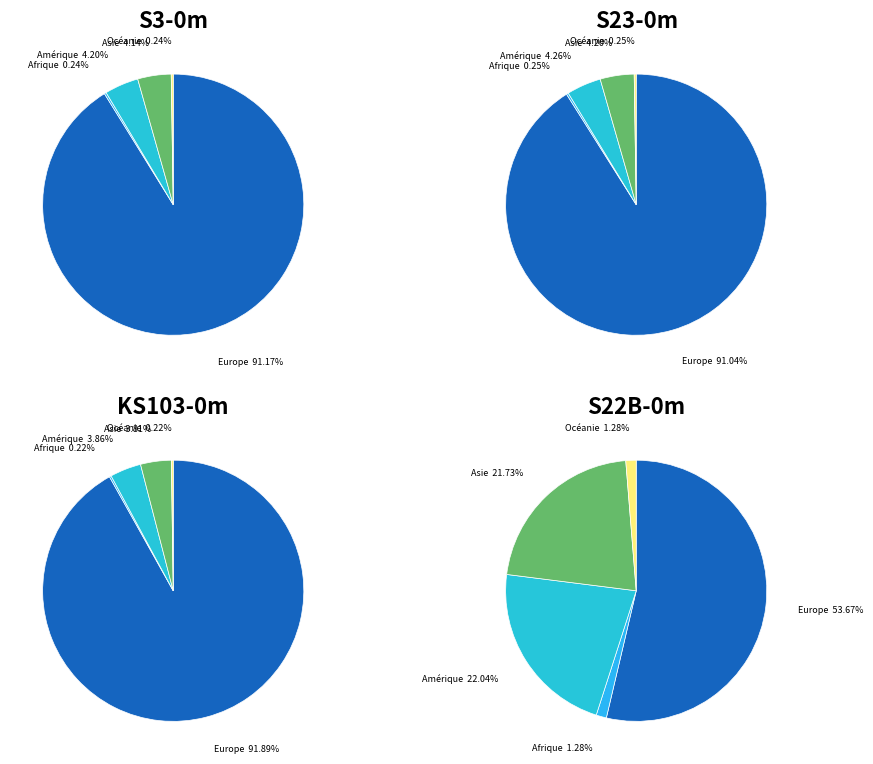

Which slice is the smallest?

Afrique